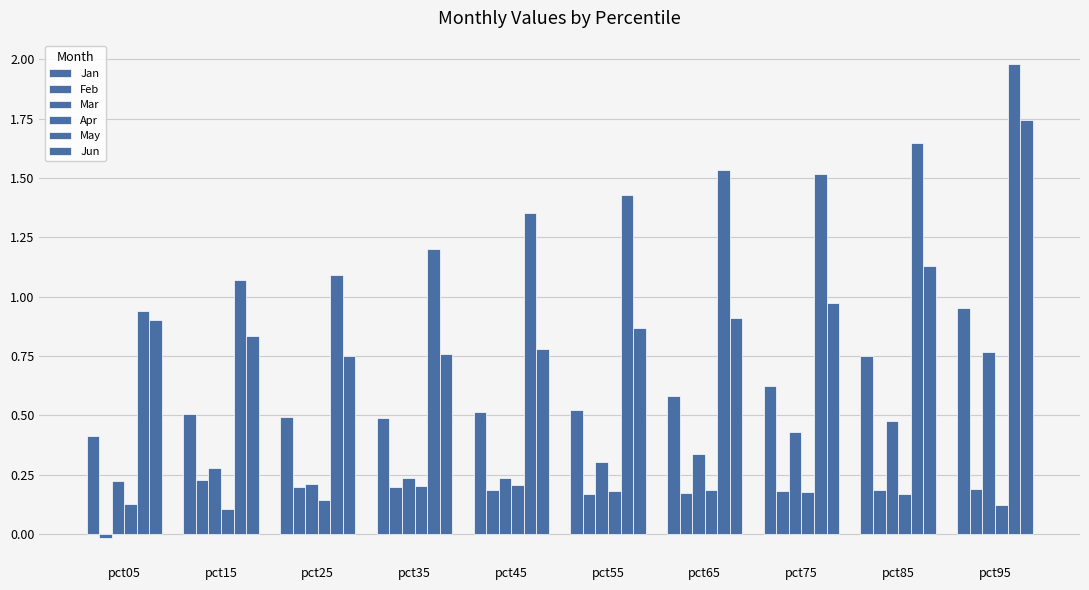

What is the value of the Jan bar at the 5th from the left?

0.5